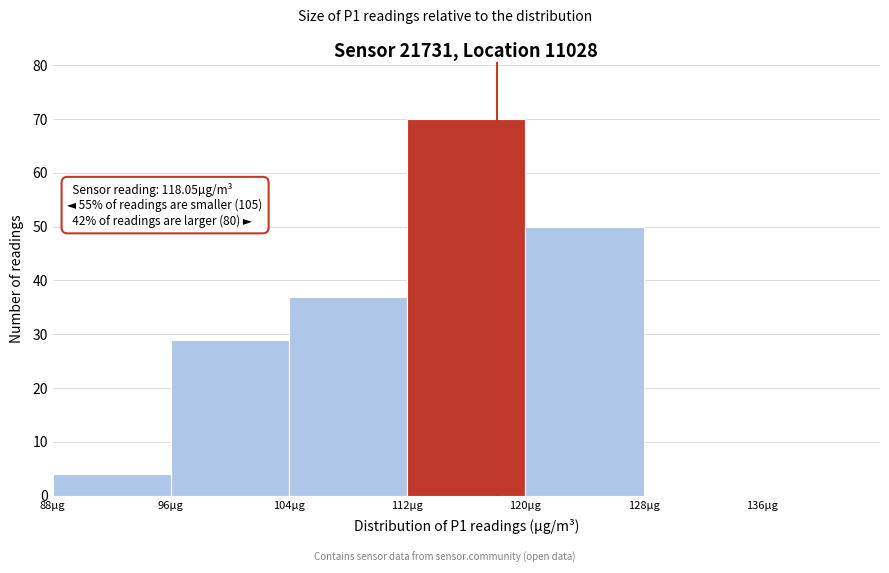

Which range on the x-axis has the tallest bar?

112 to 120